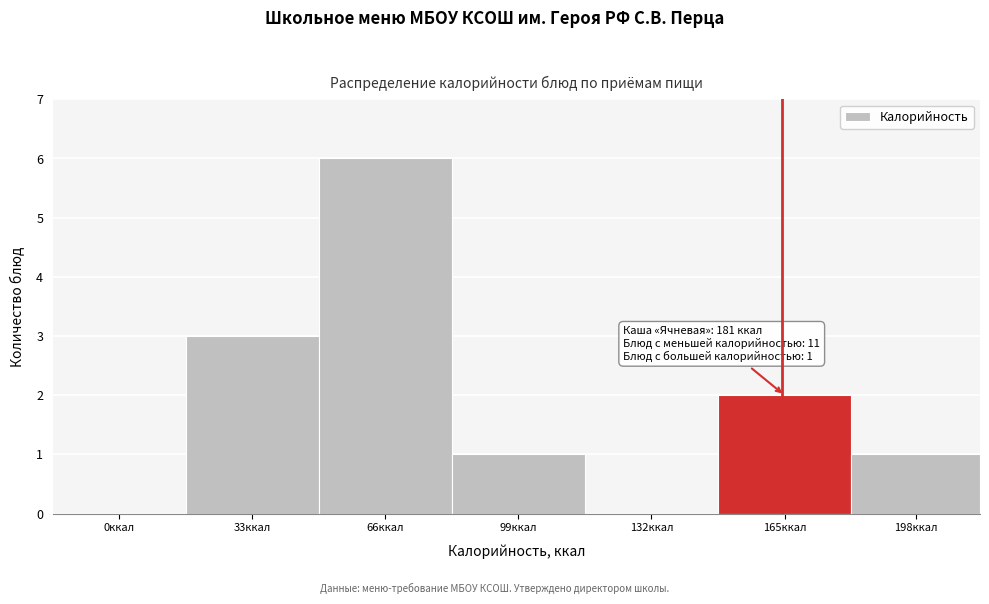

Reading left to right, transcribe all the data shown in this chart.

0ккал=0	33ккал=3	66ккал=6	99ккал=1	132ккал=0	165ккал=2	198ккал=1